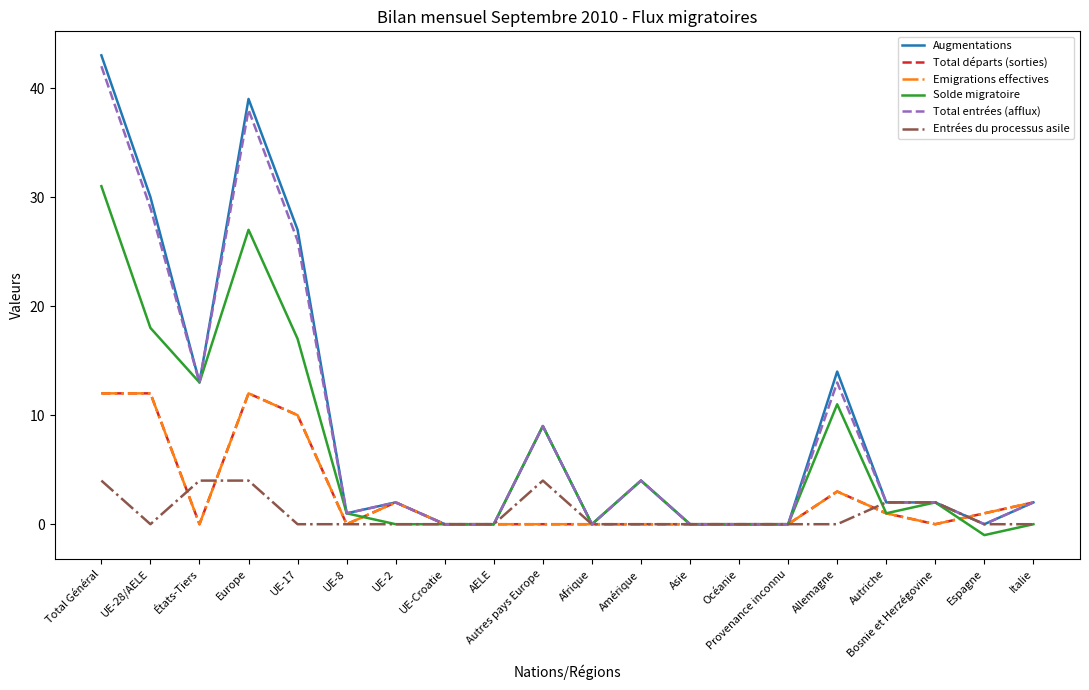

Reading left to right, extract all data points from this chart.

Augmentations: 43	30	13	39	27	1	2	0	0	9	0	4	0	0	0	14	2	2	0	2
Total départs (sorties): 12	12	0	12	10	0	2	0	0	0	0	0	0	0	0	3	1	0	1	2
Emigrations effectives: 12	12	0	12	10	0	2	0	0	0	0	0	0	0	0	3	1	0	1	2
Solde migratoire: 31	18	13	27	17	1	0	0	0	9	0	4	0	0	0	11	1	2	-1	0
Total entrées (afflux): 42	29	13	38	26	1	2	0	0	9	0	4	0	0	0	13	2	2	0	2
Entrées du processus asile: 4	0	4	4	0	0	0	0	0	4	0	0	0	0	0	0	2	2	0	0